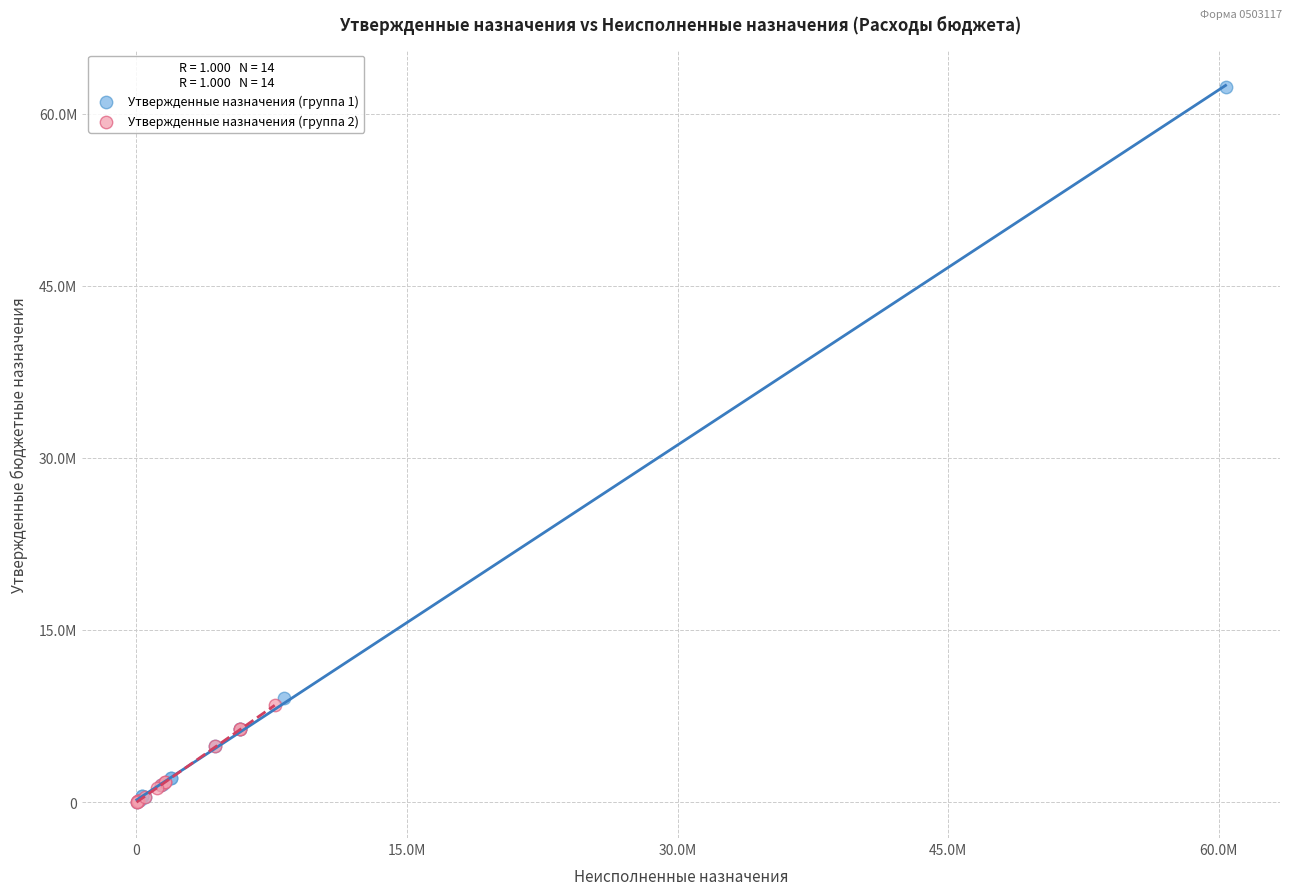

What are all the series names shown in the legend?

Утвержденные назначения (группа 1), Утвержденные назначения (группа 2)